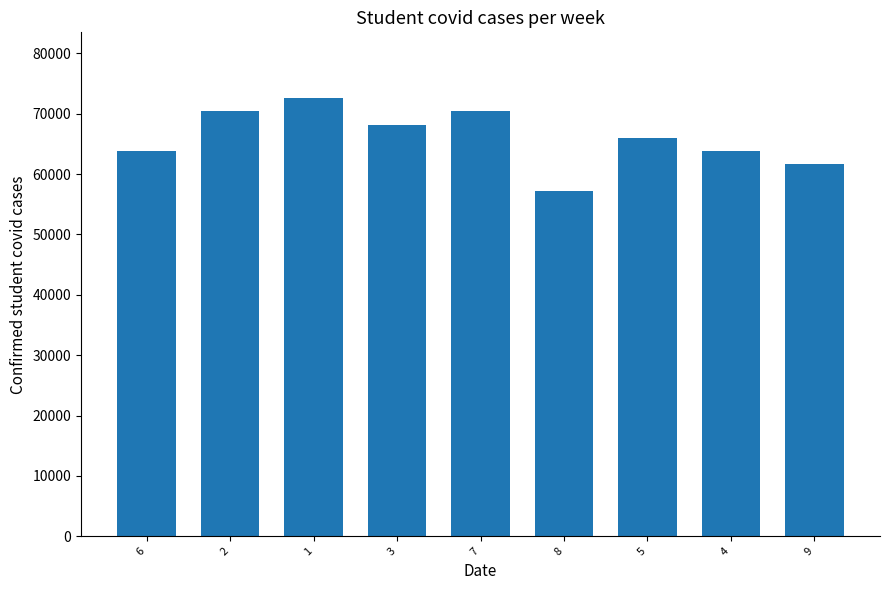

What is the change in value from 8 to 9?

+4400